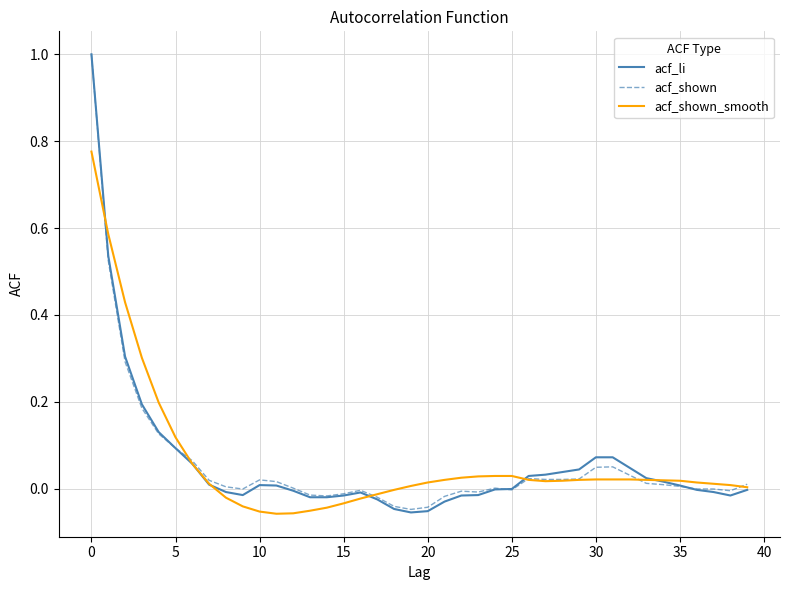

What is the maximum value for acf_li?

1.0